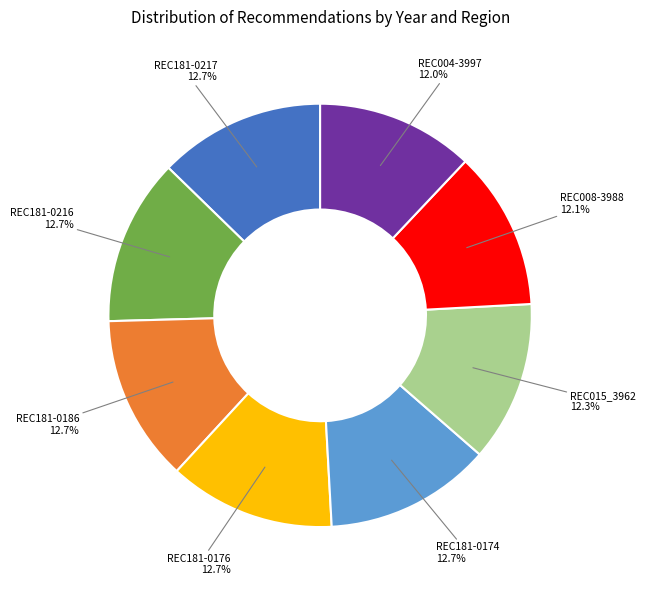

Between REC004-3997 and REC181-0216, which is larger?

REC181-0216